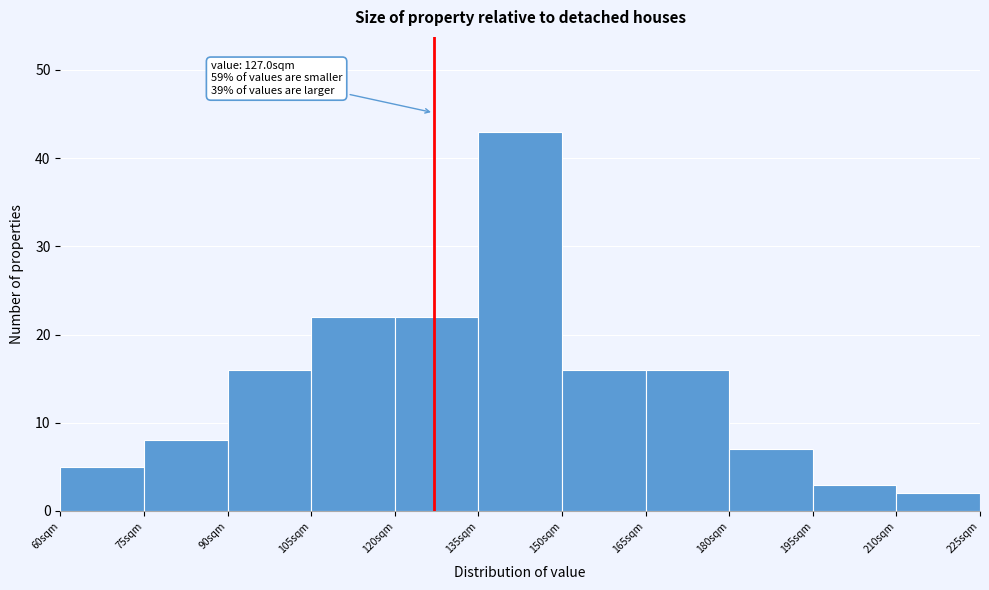

Over which range of the x-axis is the bar tallest?

135 to 150